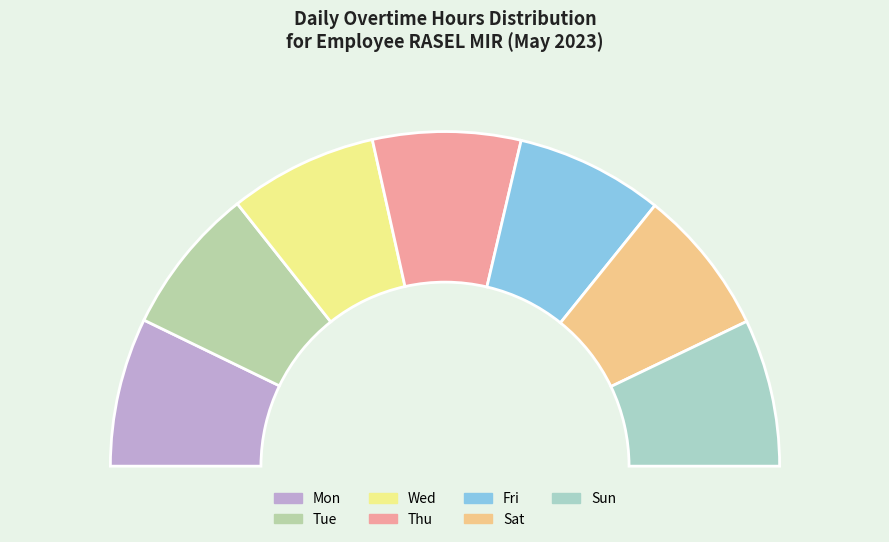

Between Tue and Fri, which is larger?

Tue